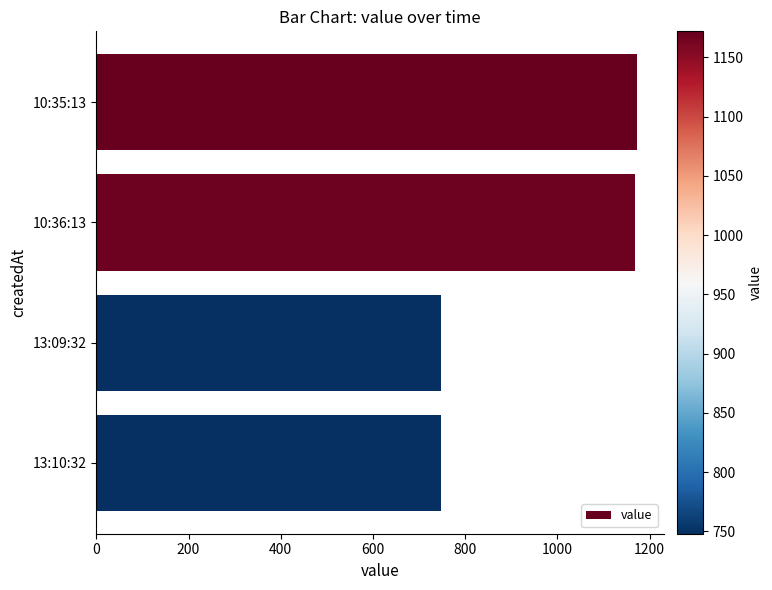

Is it true that the value at 13:09:32 is 748?

True